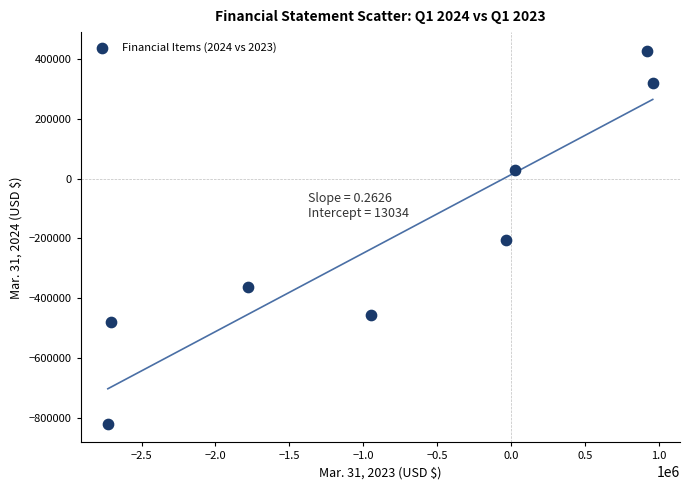

What is the average X value?

-785535